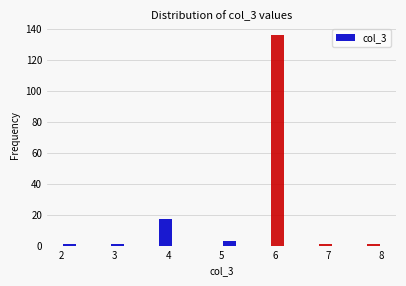

Read against the x-axis, roughly where is the centre of the tallest bar?

6.1